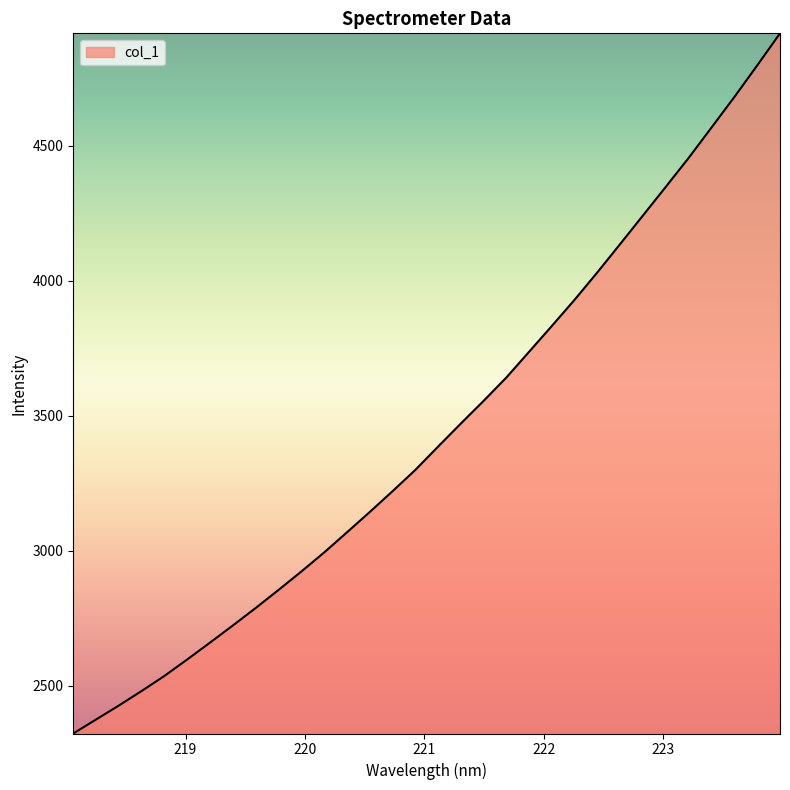

What is the difference between the maximum and minimum values?

2593.5